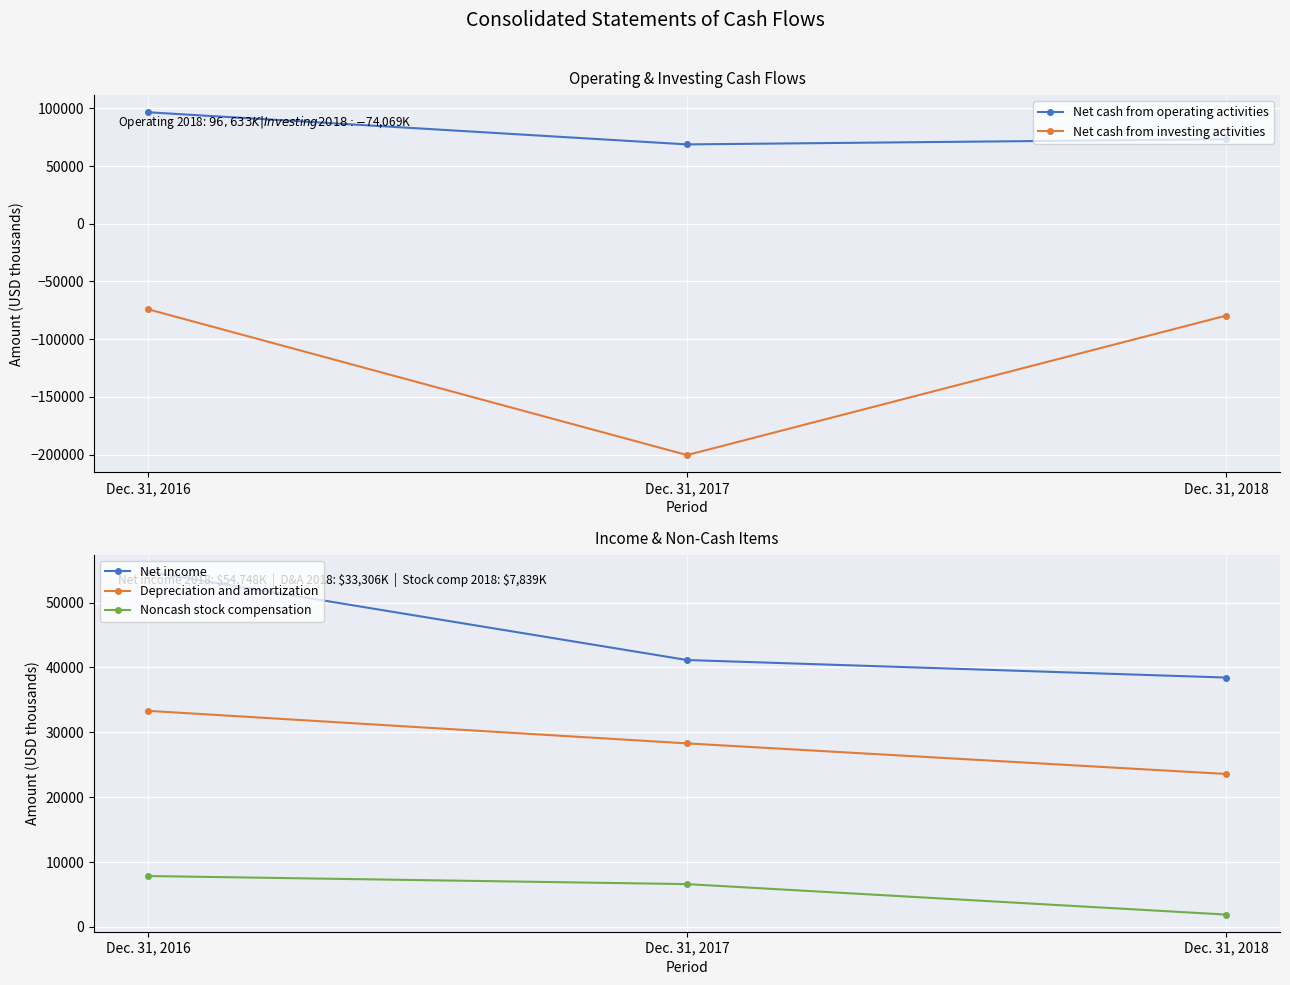

At which category is the sum across all series the highest?

Dec. 31, 2016